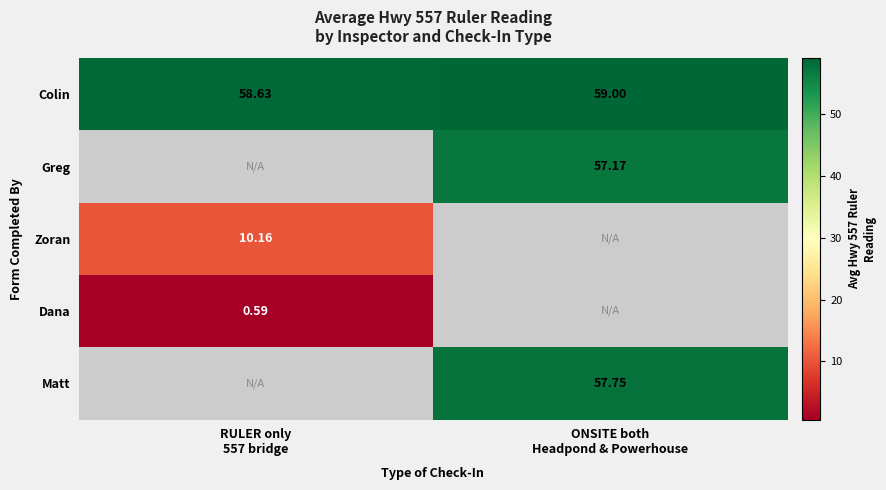

What is the smallest value displayed?

0.6